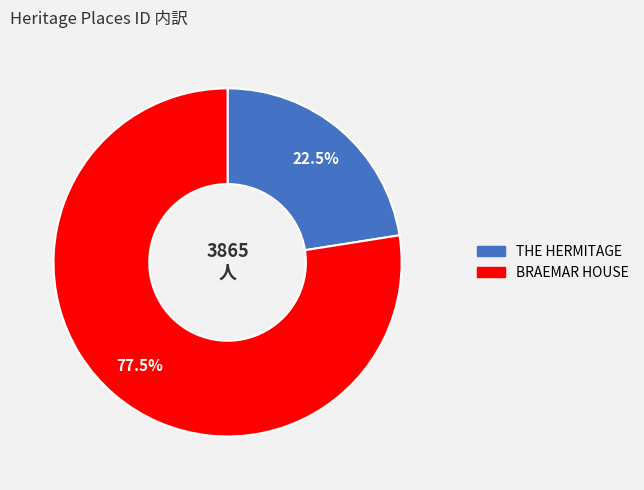

Which slice is the smallest?

THE HERMITAGE